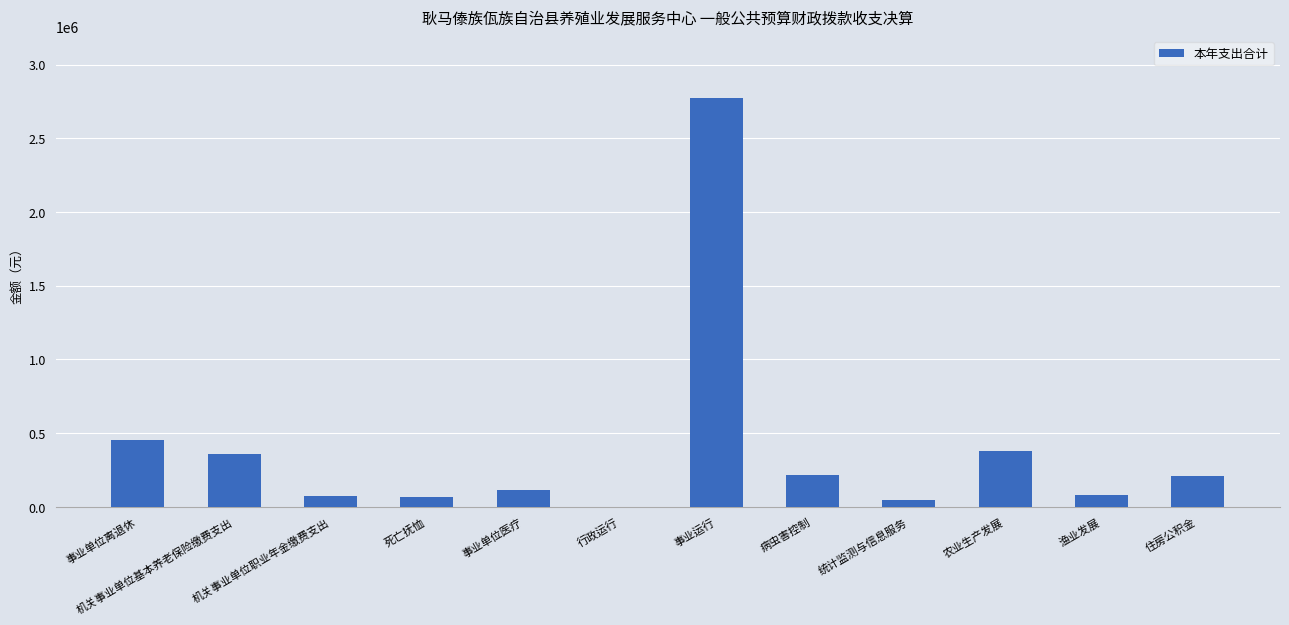

The chart shows a value of 68621.4 at 死亡抚恤. True or false?

True